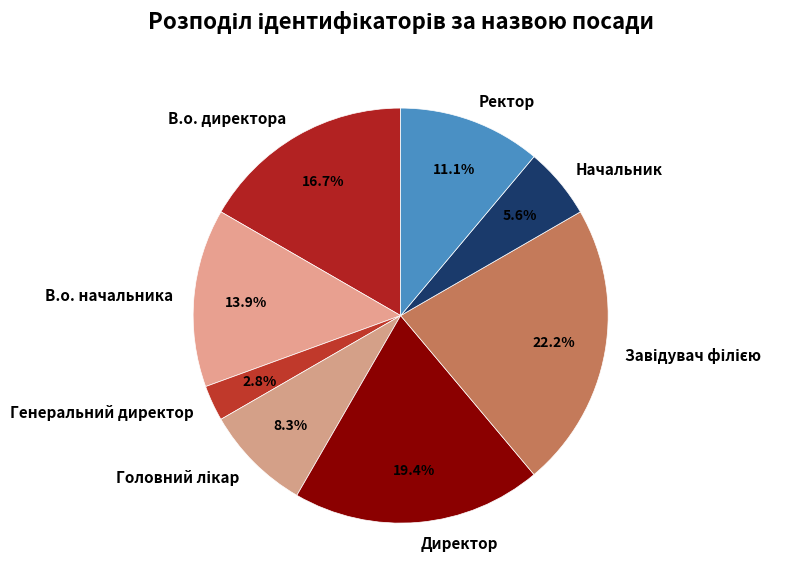

What percentage is the Начальник slice, to the nearest percent?

6%